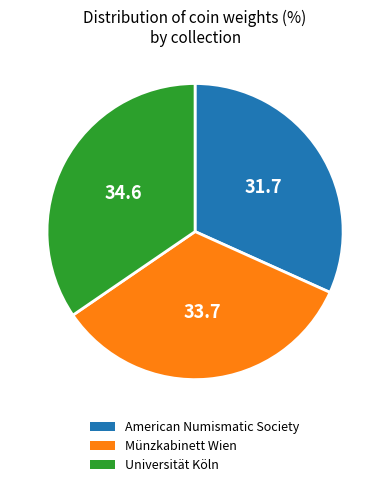

Combined, do American Numismatic Society and Münzkabinett Wien account for over 50%?

Yes